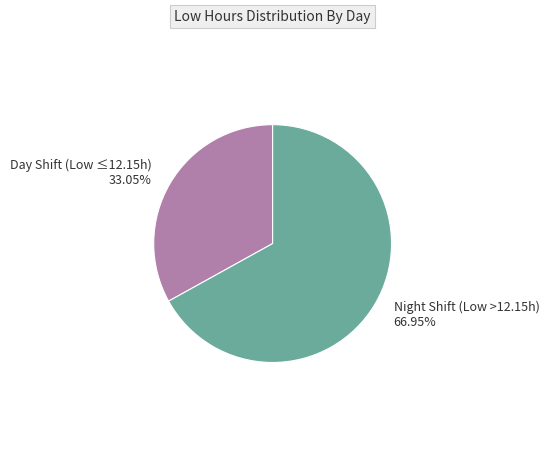

How many slices are in this pie chart?

2